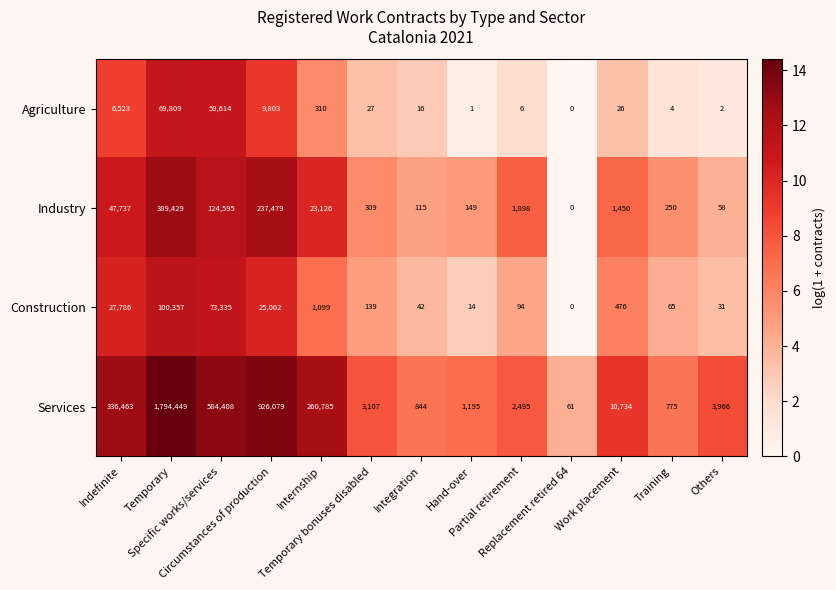

What is the difference between the maximum and second lowest values in the Construction series?

100343